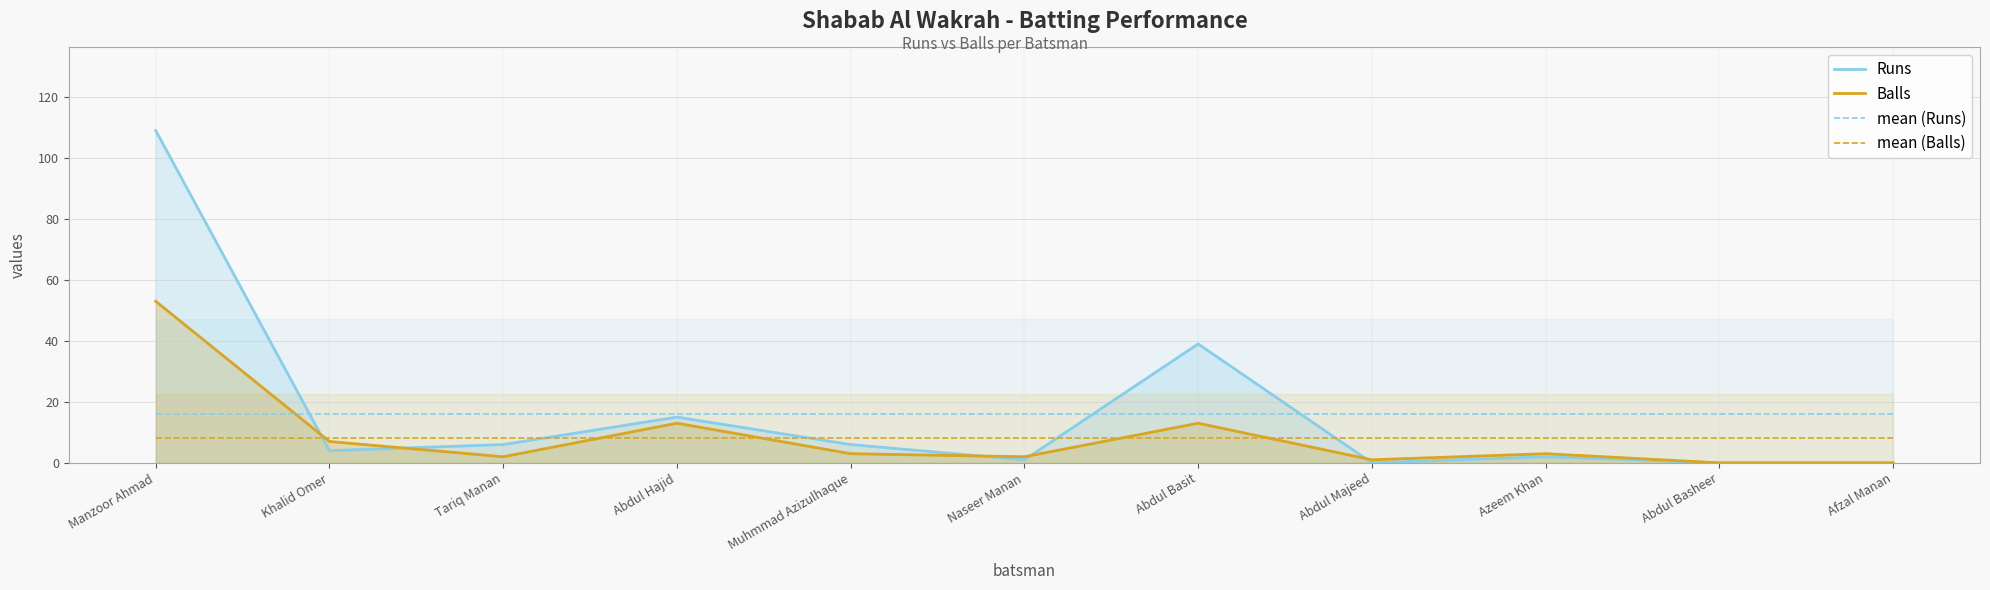

List the labels in order of Balls value, largest first.

Manzoor Ahmad, Abdul Hajid, Abdul Basit, Khalid Omer, Muhmmad Azizulhaque, Azeem Khan, Tariq Manan, Naseer Manan, Abdul Majeed, Abdul Basheer, Afzal Manan